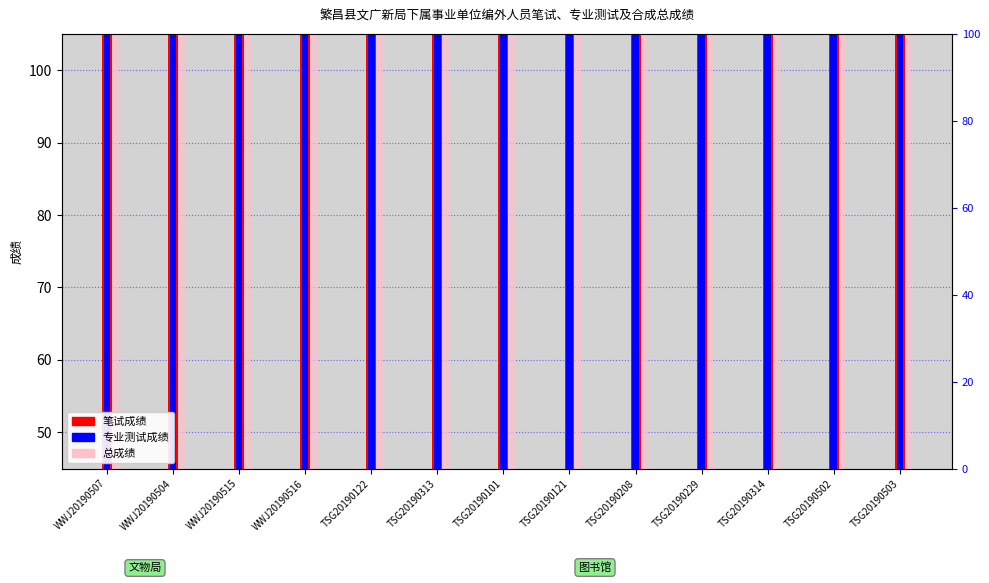

What is the total value across all series at WWJ20190507?

244.9